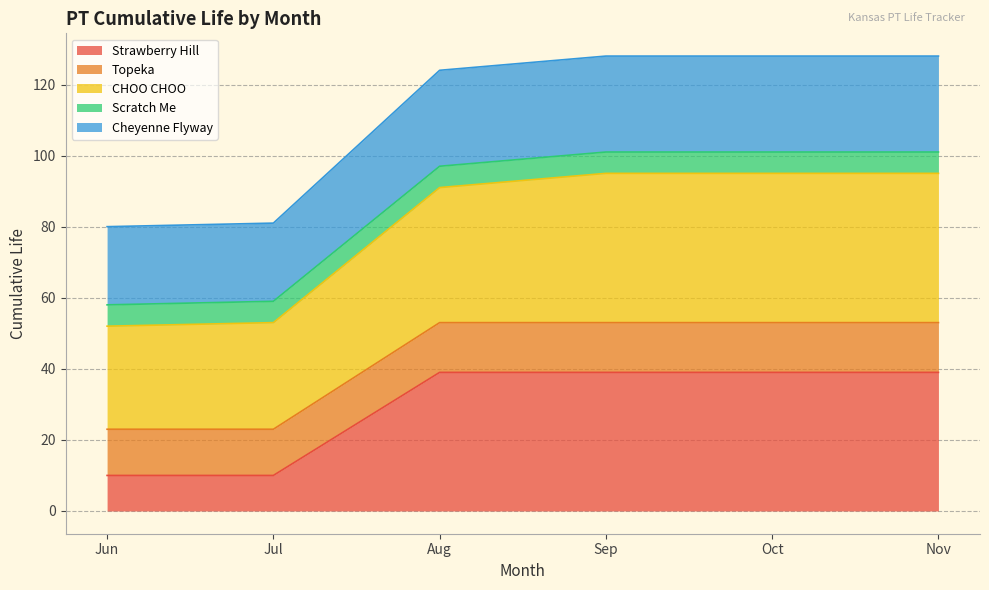

True or false: CHOO CHOO has a value of 28 at Jul.

False